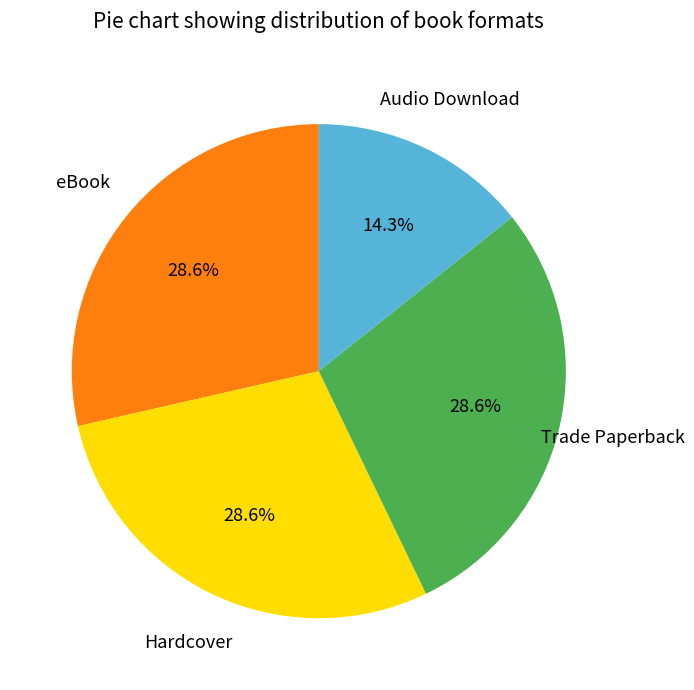

Which category has the smallest portion of the pie?

Audio Download